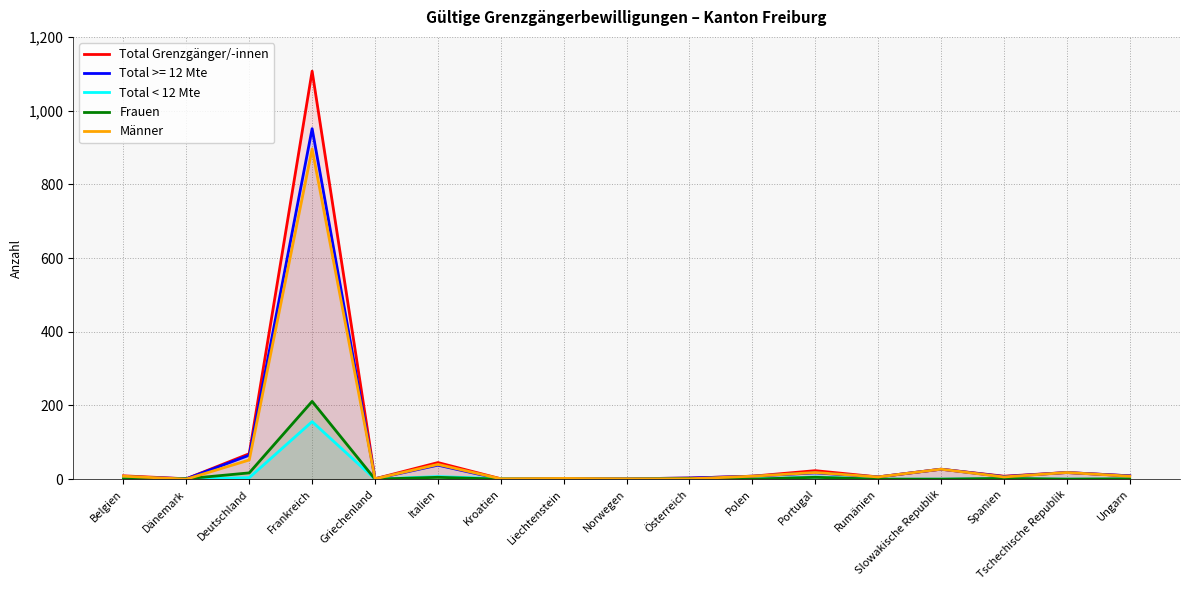

Rank the series by their maximum value, from lowest to highest.

Total < 12 Mte, Frauen, Männer, Total >= 12 Mte, Total Grenzgänger/-innen